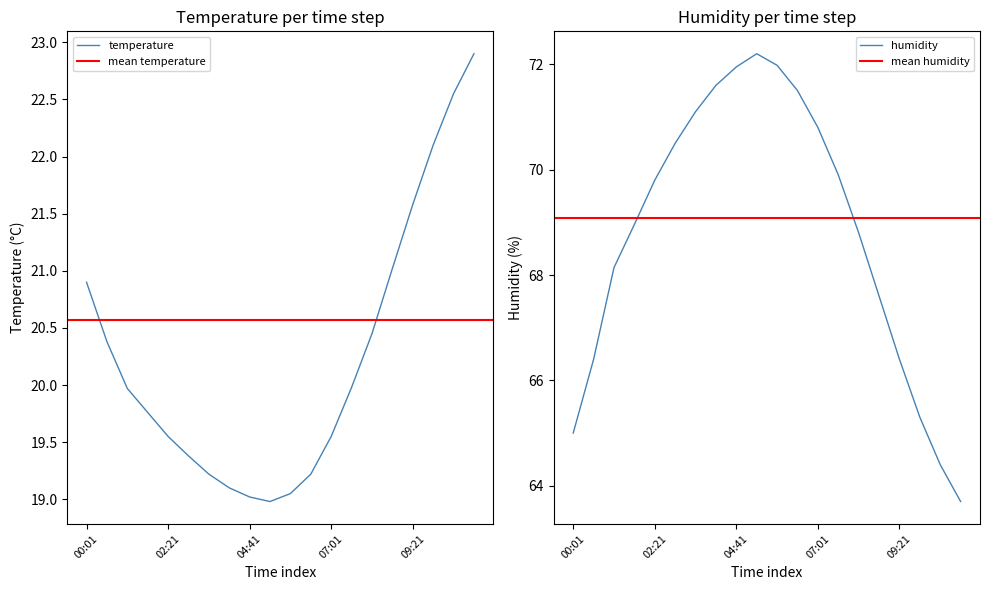

What is the difference between the humidity values at 00:01 and 06:26?

6.5